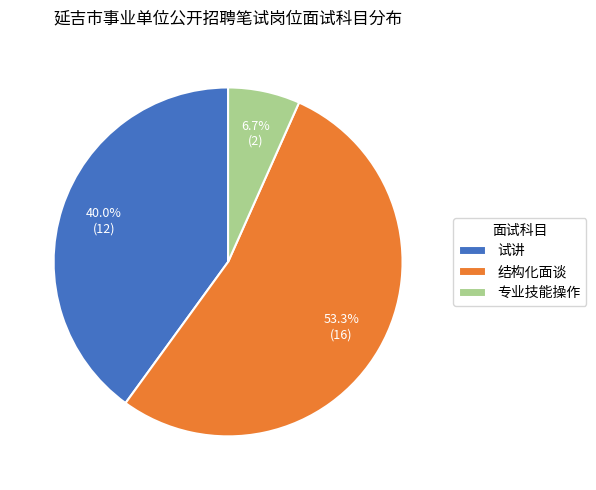

What is the majority slice?

结构化面谈